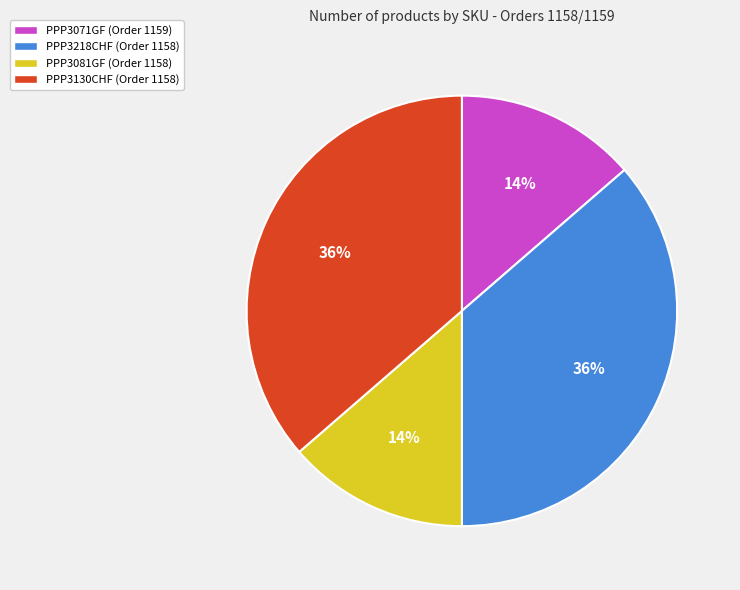

True or false: PPP3130CHF (Order 1158) accounts for 22% of the total.

False